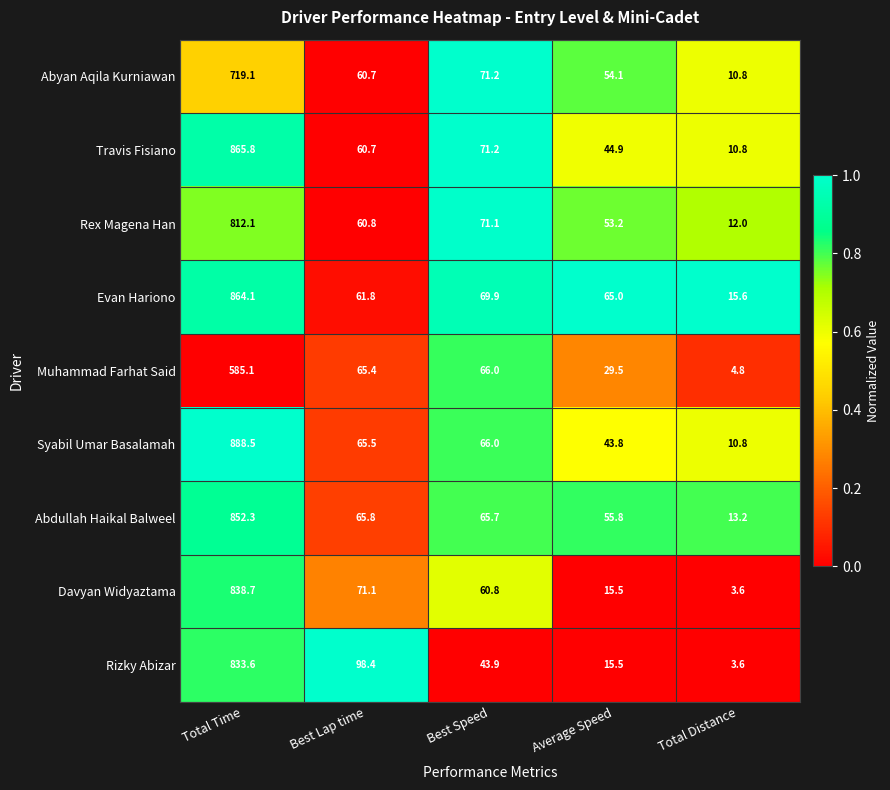

What is the average value of the Rizky Abizar series?

199.0